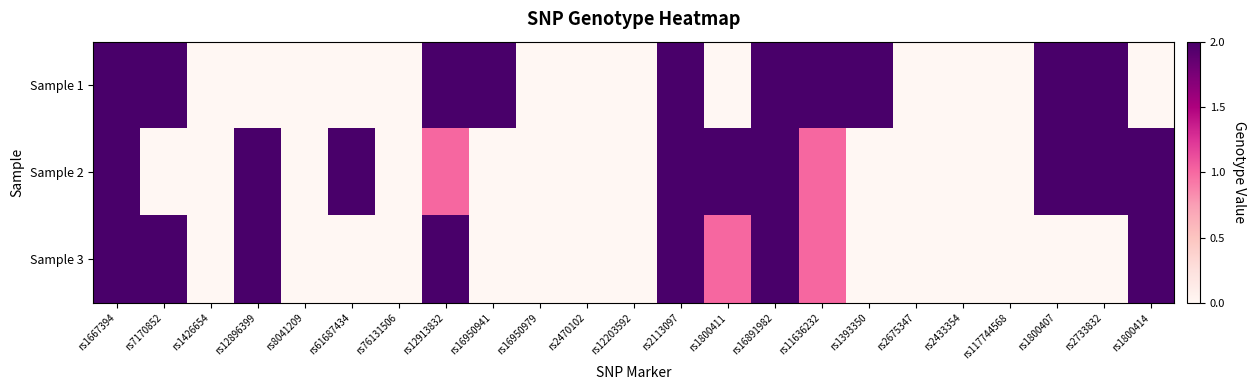

Which series has the largest total across all categories?

Sample 1